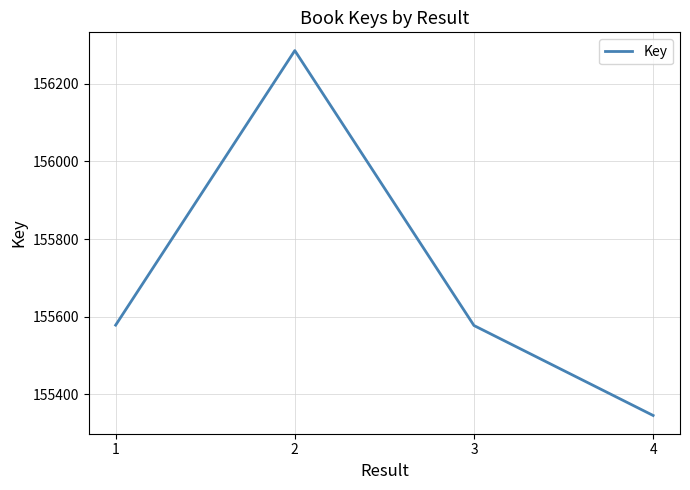

The value at 1 is 260329. True or false?

False